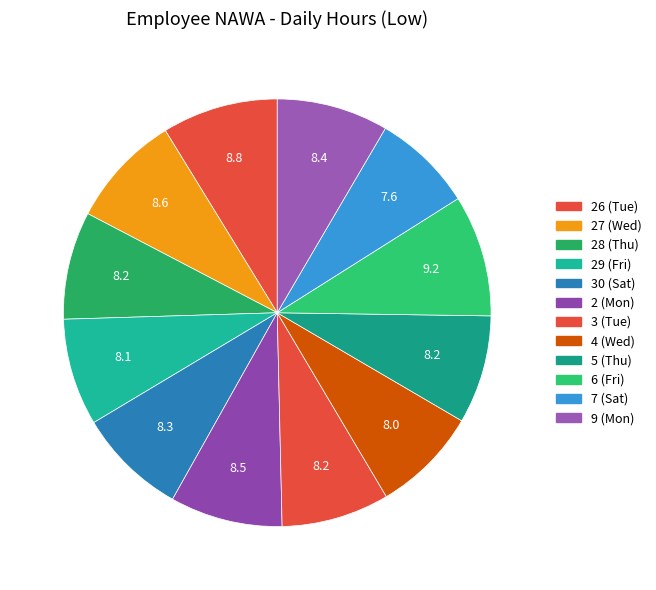

Count the number of slices in the pie.

12